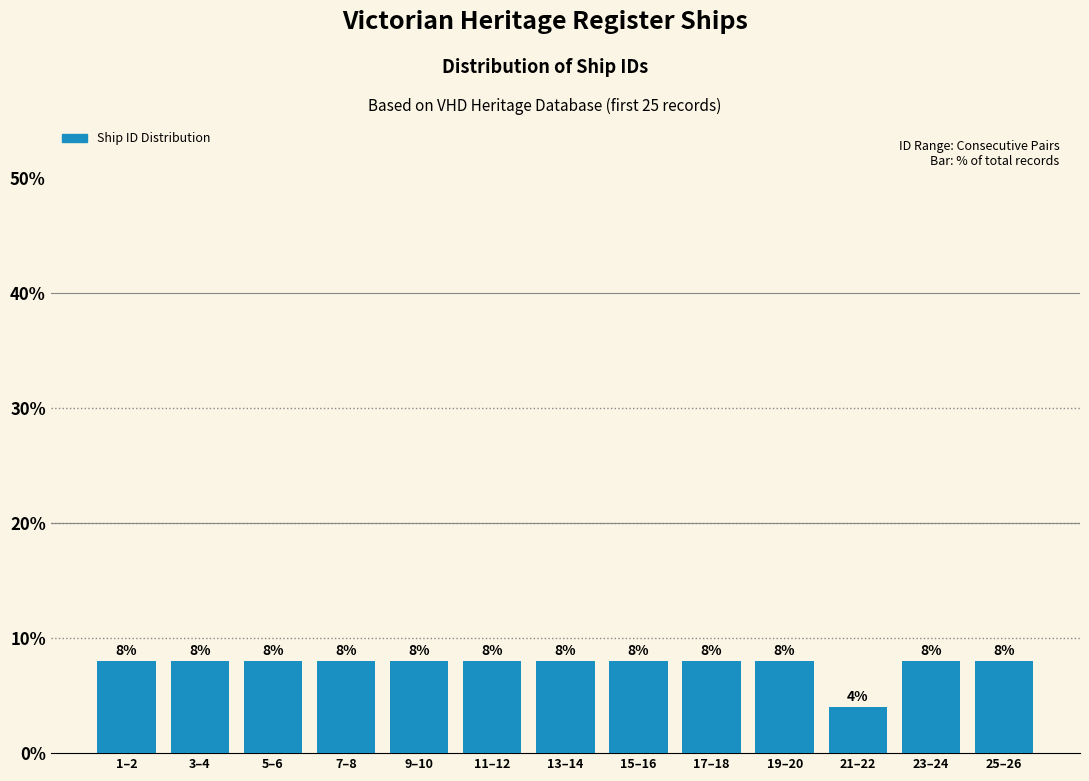

Reading left to right, list all the values displayed in this chart.

8	8	8	8	8	8	8	8	8	8	4	8	8